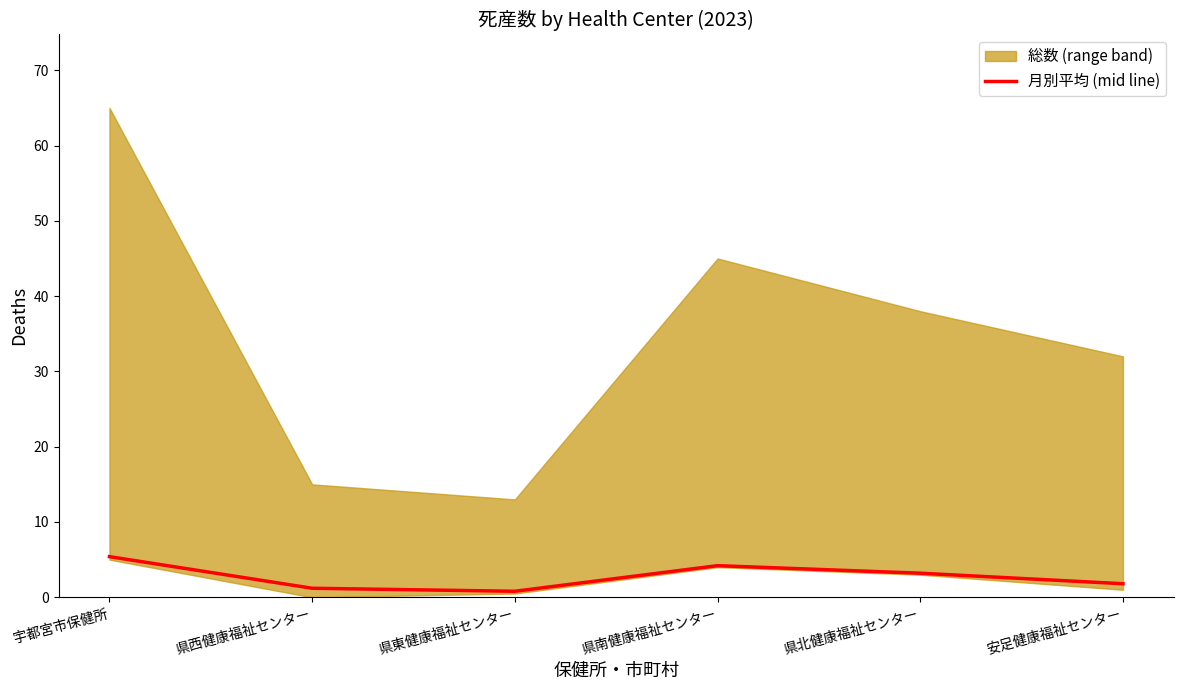

How many categories are shown in the chart?

6